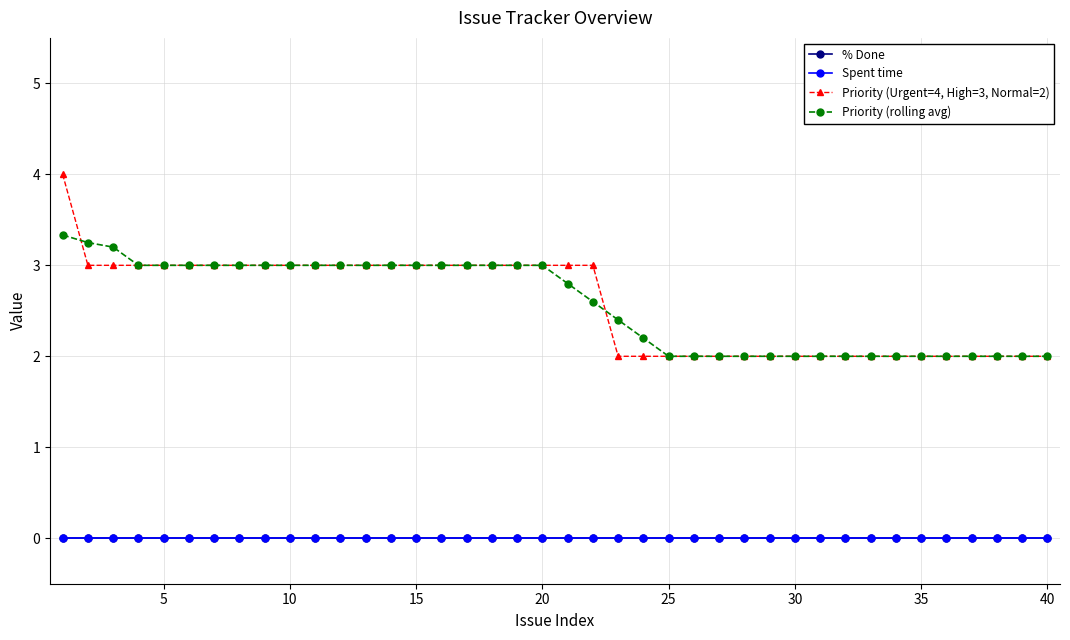

Does the chart have visible grid lines?

Yes